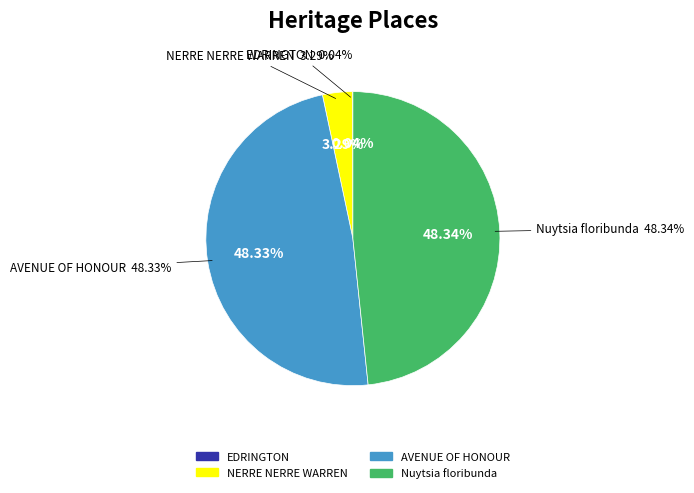

True or false: Nuytsia floribunda accounts for 48% of the total.

True